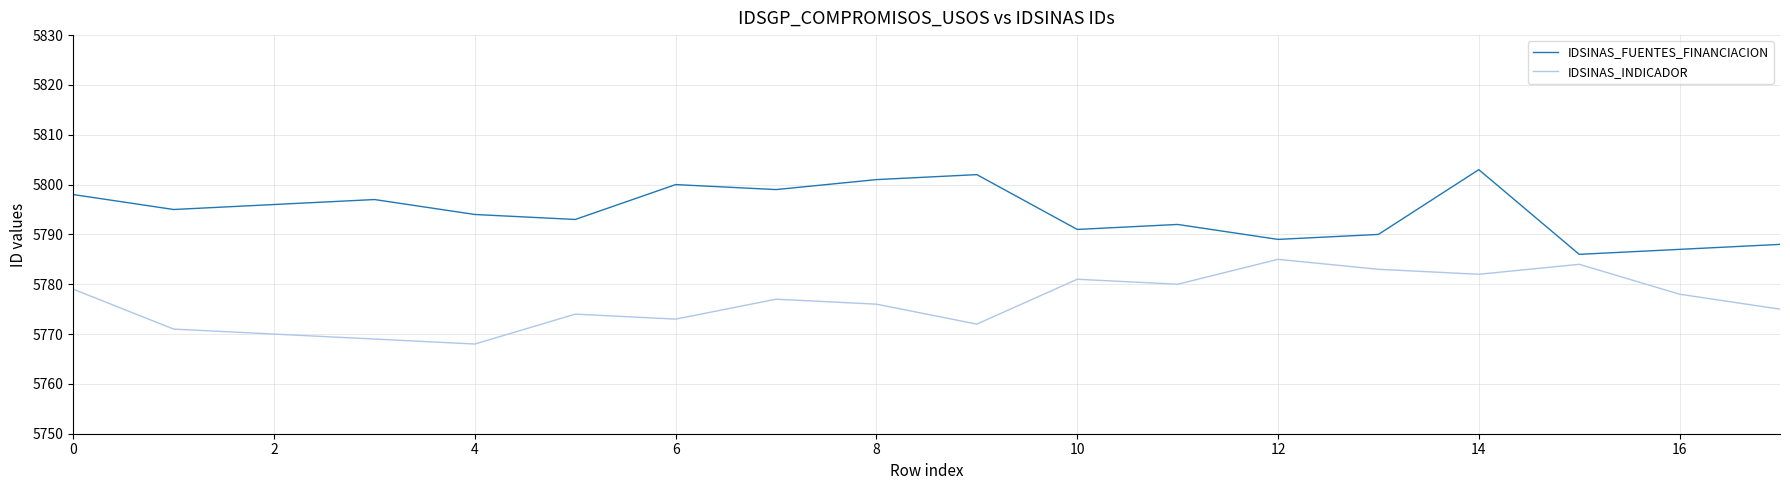

Which series has the largest total across all categories?

IDSINAS_FUENTES_FINANCIACION